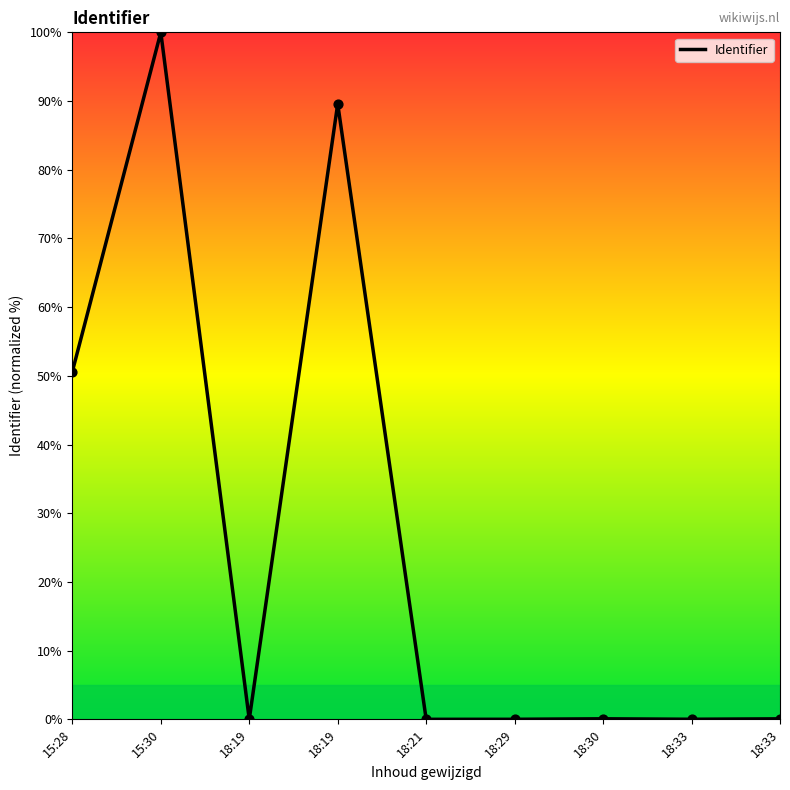

What is the change in value from 15:30 to 18:30?

-99.9